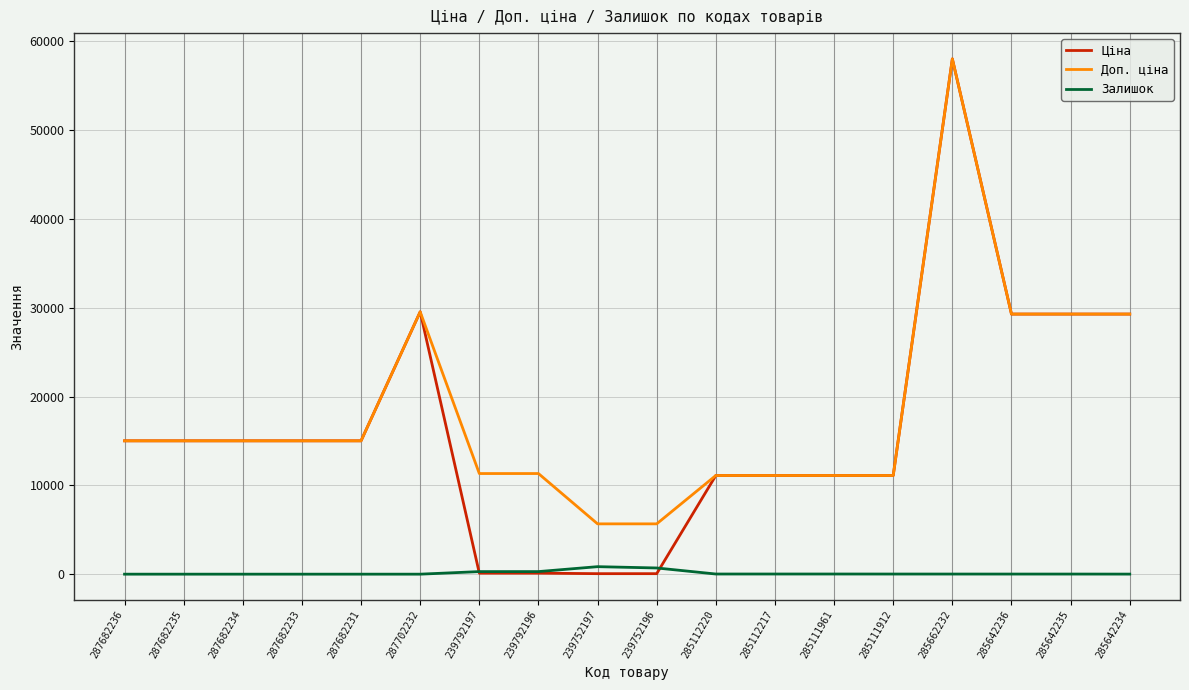

Where does the Ціна series first go above 15019?

287682236